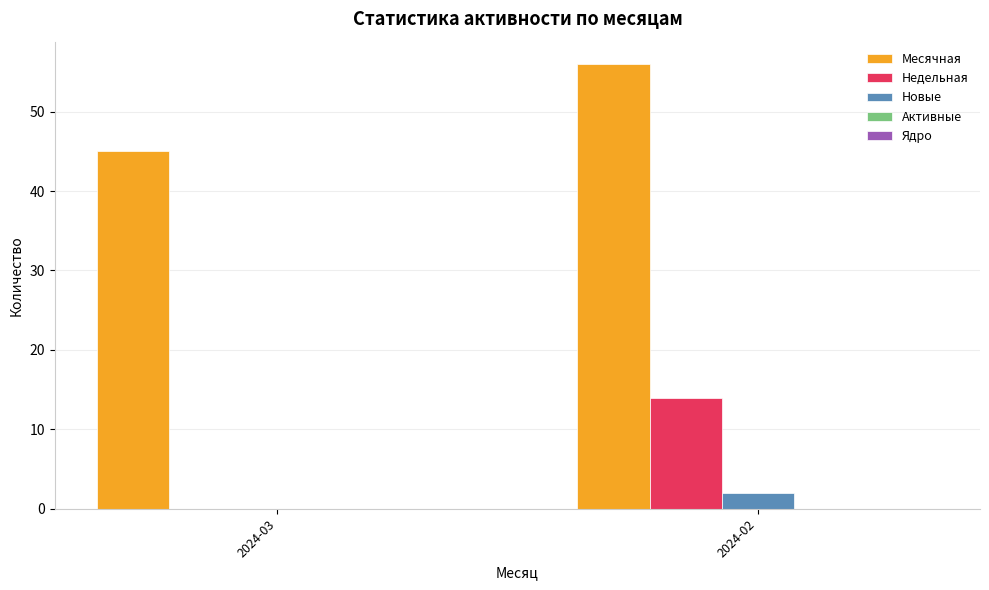

How many groups of bars are there?

2